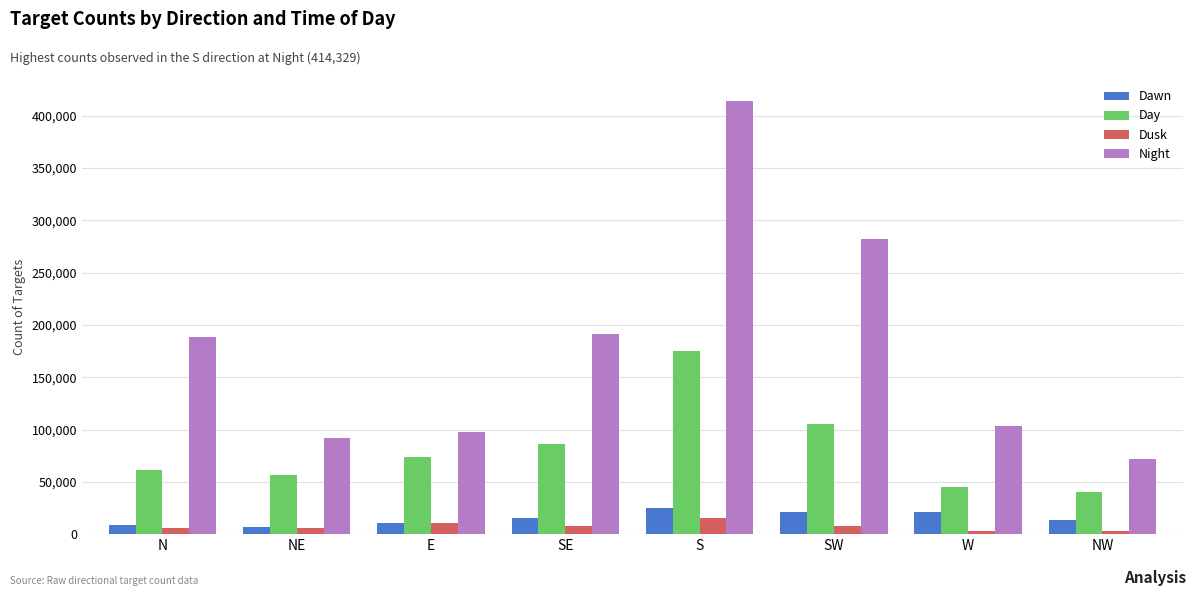

What is the average value of the Night series?

180074